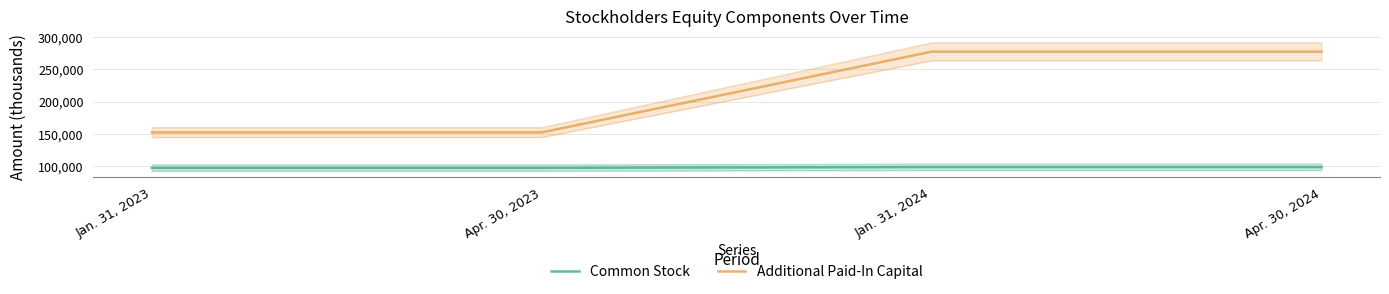

True or false: Additional Paid-In Capital and Common Stock cross at least once.

False